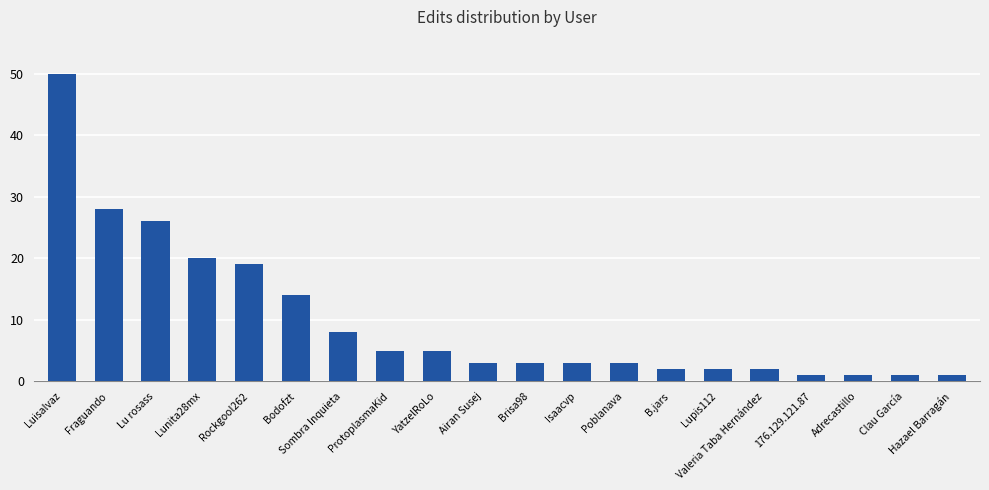

At which label does the data first exceed 3?

Luisalvaz